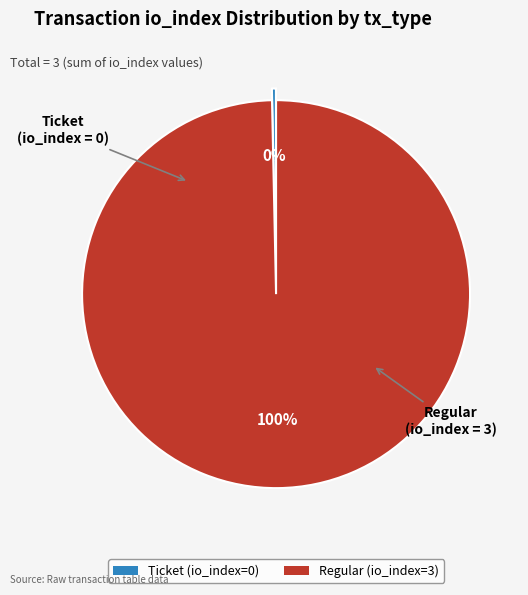

To the nearest percent, what percentage of the pie is Regular (io_index=3)?

100%